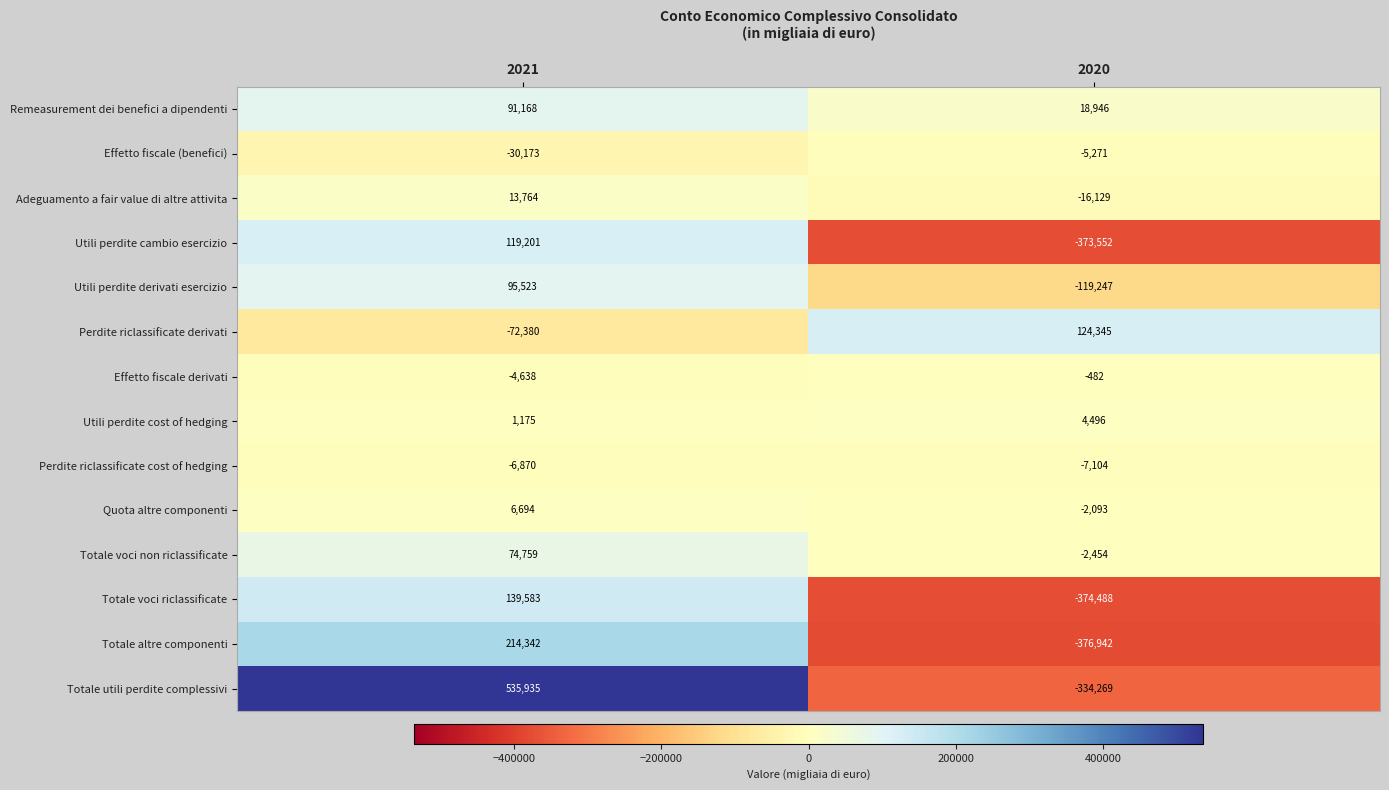

Where is Totale voci non riclassificate nearest to the value 36152?

2020